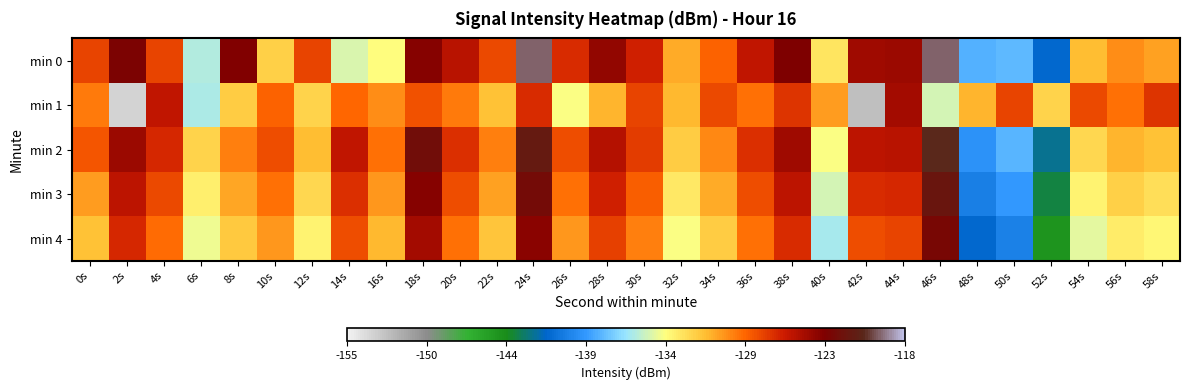

List the series in order of their peak value, highest first.

min 0, min 2, min 3, min 4, min 1